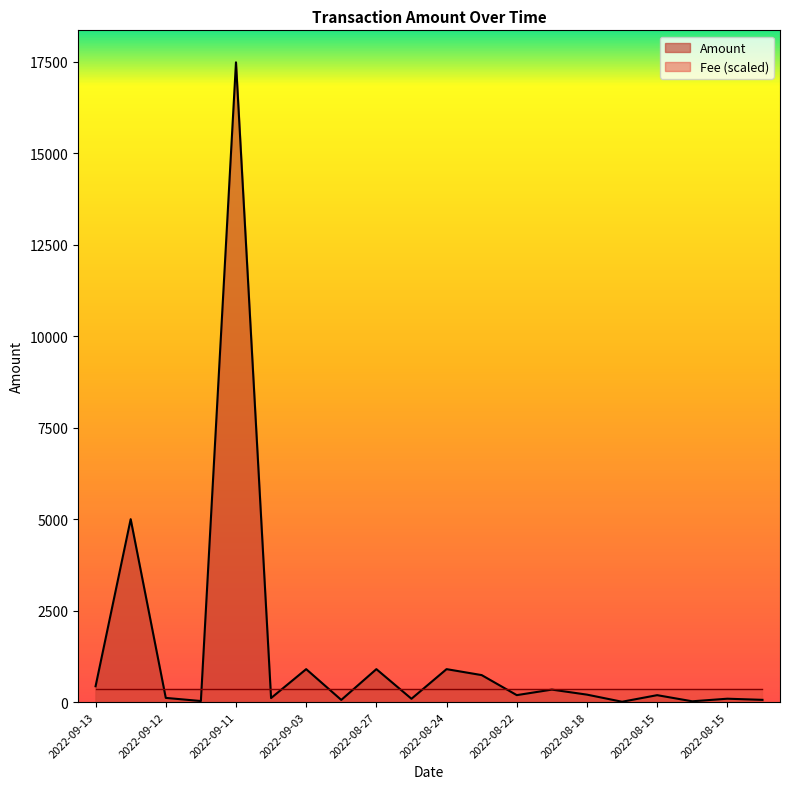

At which label does the data first exceed 189?

2022-09-13